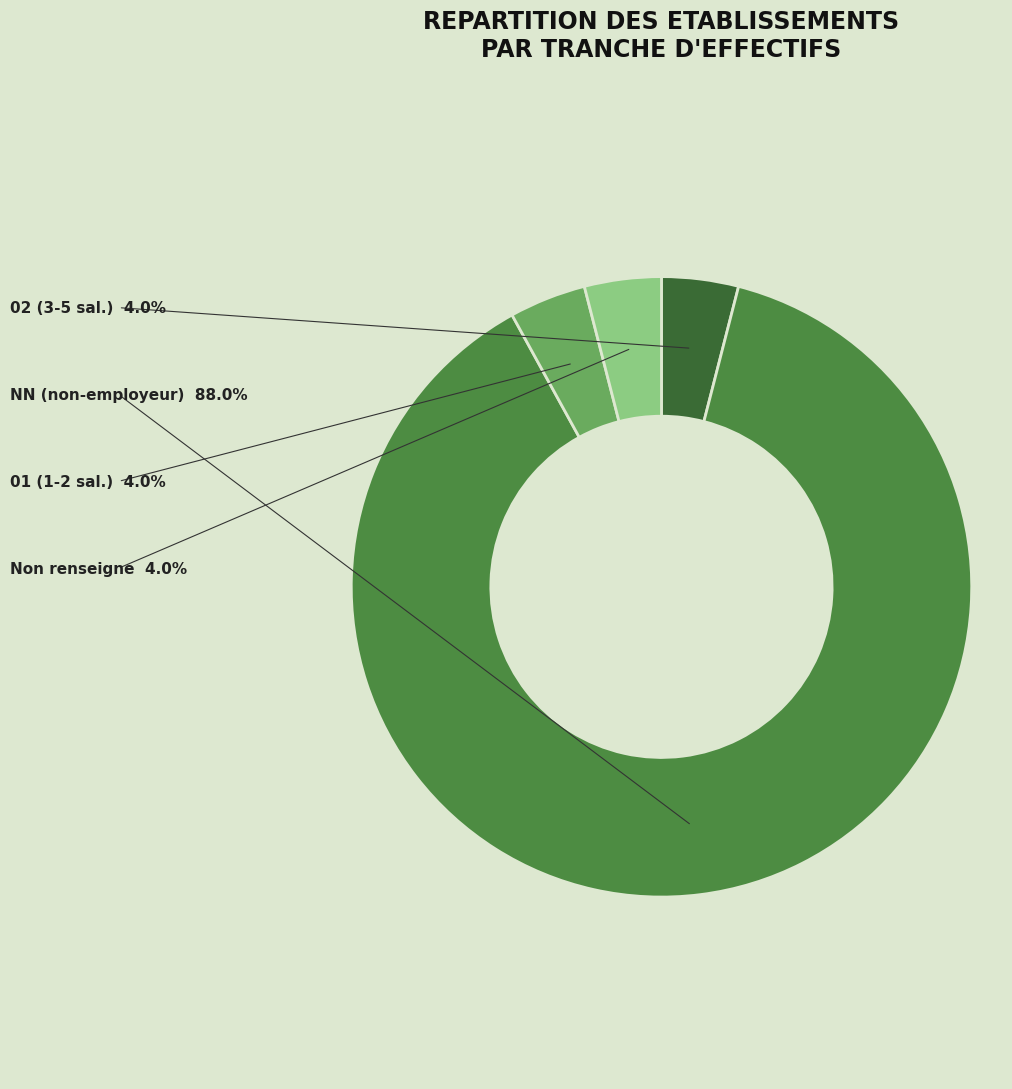

Is there a majority slice in this chart?

Yes